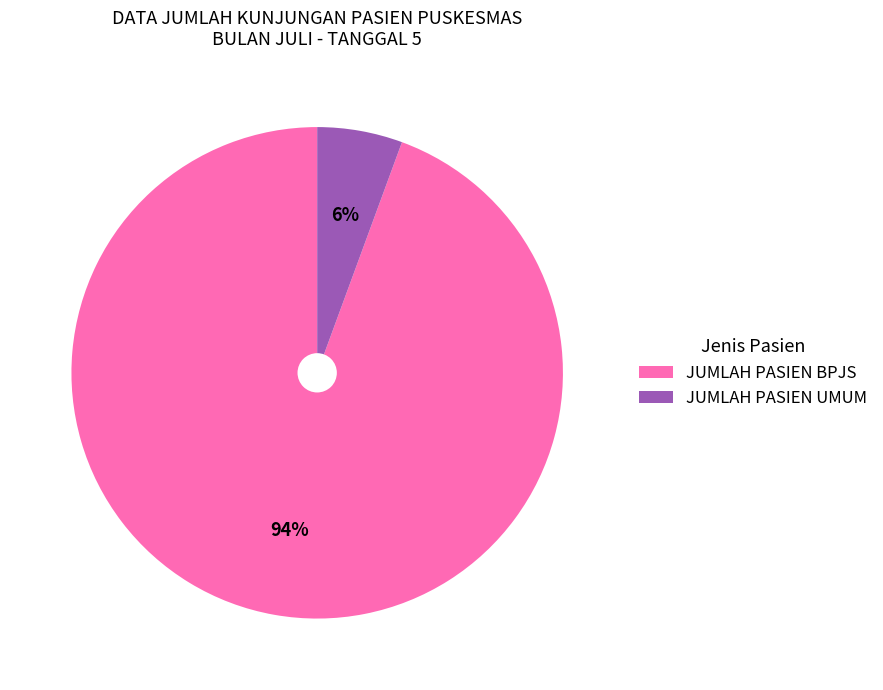

Which has a higher value, JUMLAH PASIEN UMUM or JUMLAH PASIEN BPJS?

JUMLAH PASIEN BPJS